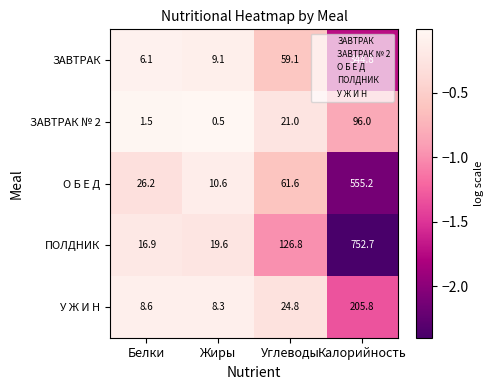

At which label does У Ж И Н first exceed 24?

Углеводы